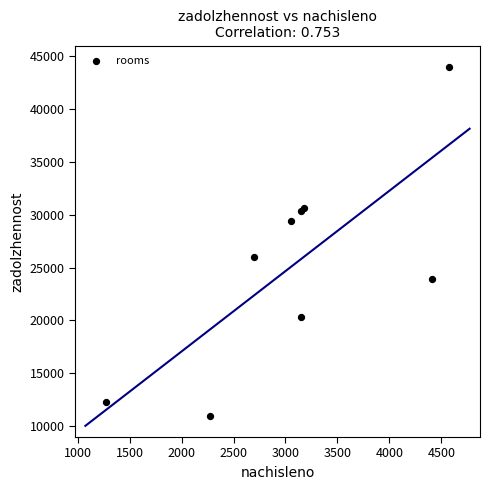

What Y value in the scatter plot is closest to 27488?

25983.1